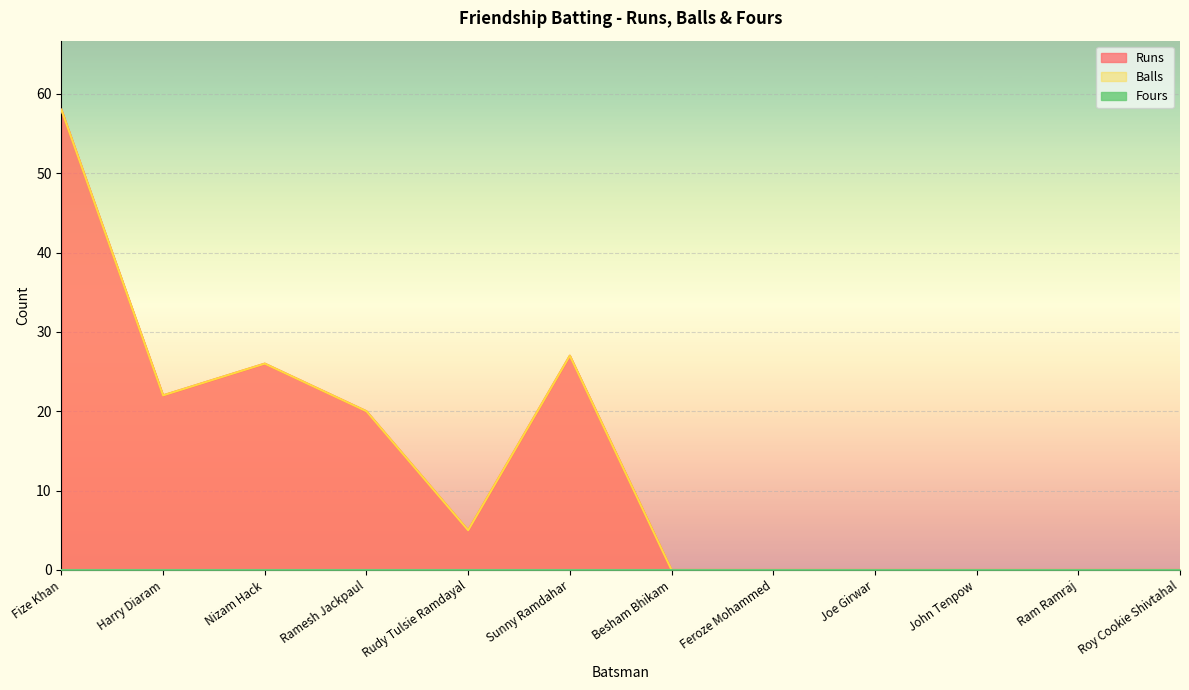

At which category is the sum across all series the highest?

Fize Khan